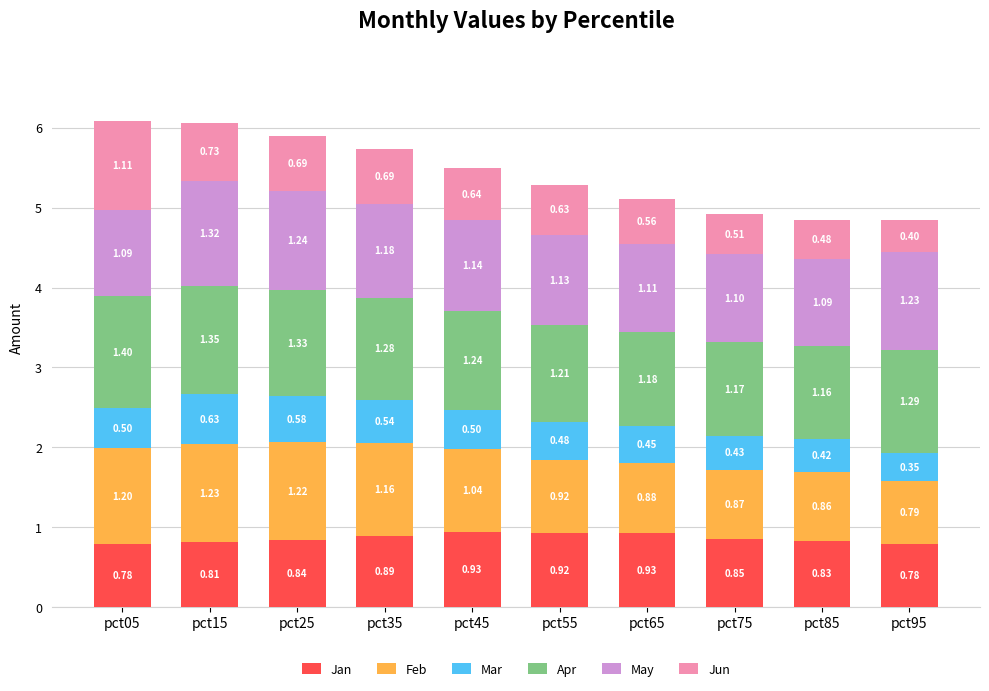

At which category is the sum across all series the highest?

pct05